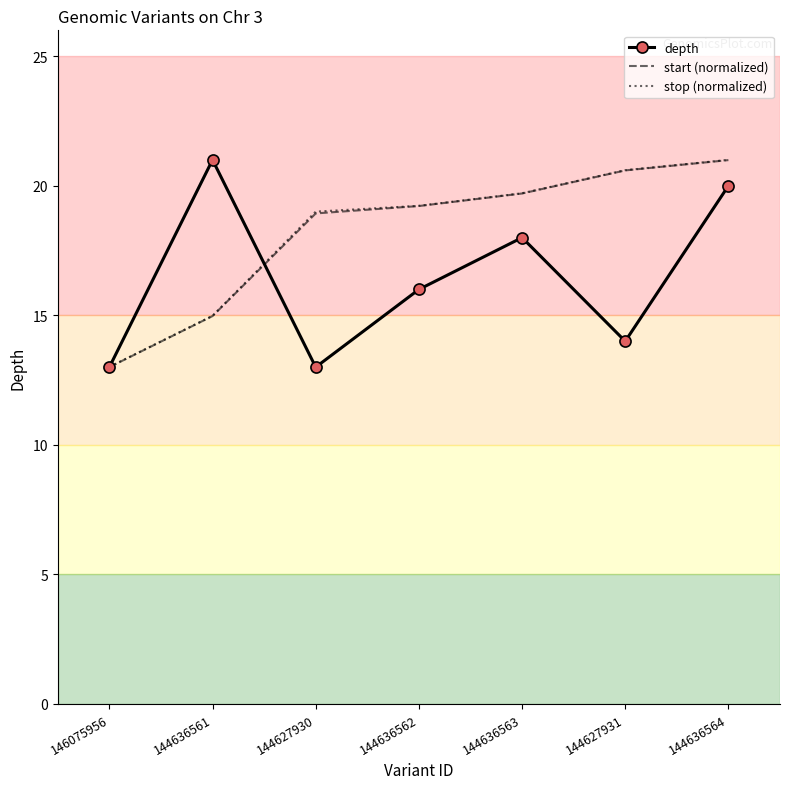

Where is start (normalized) nearest to the value 16?

144636561